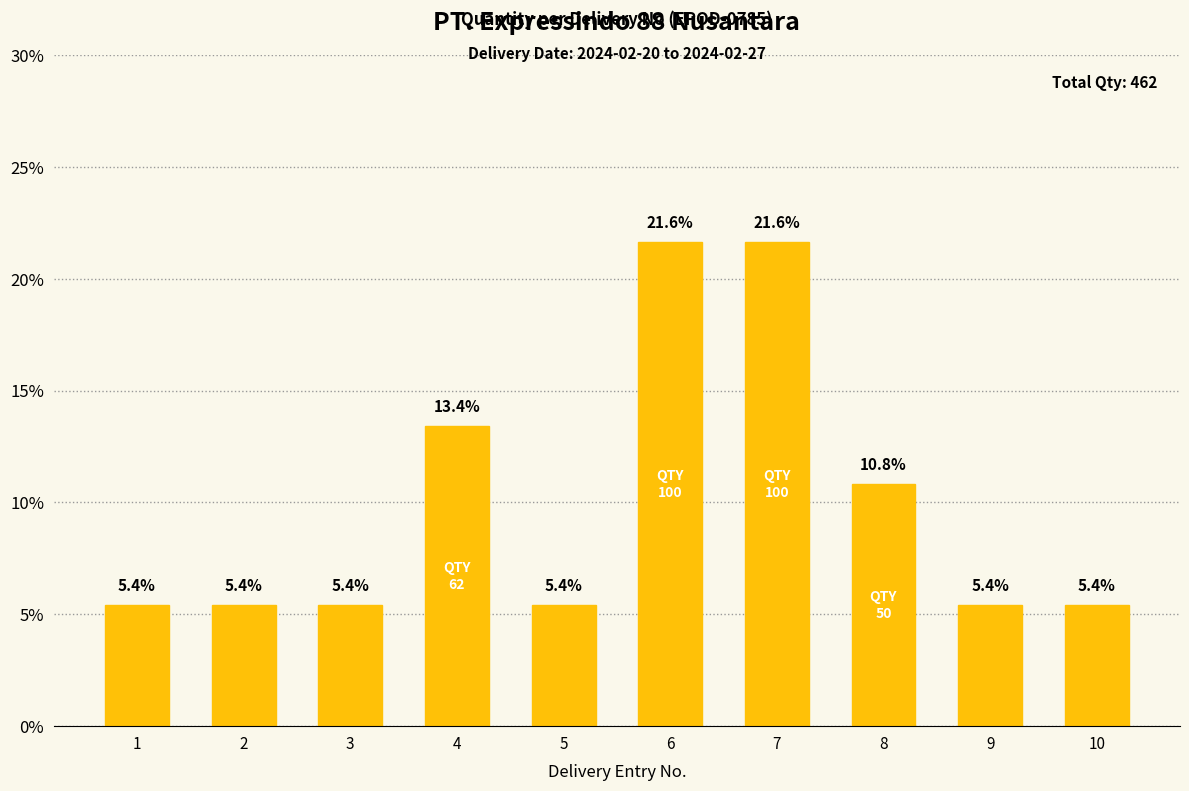

What is the ratio of the value at 4 to the value at 10?

2.5